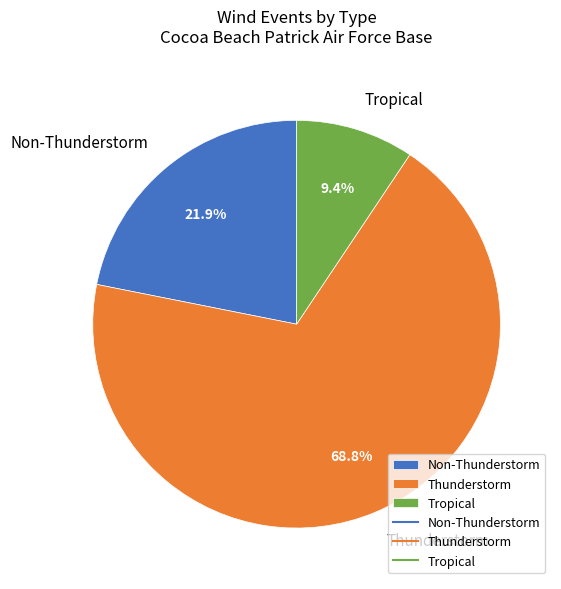

Does any single category account for the majority?

Yes